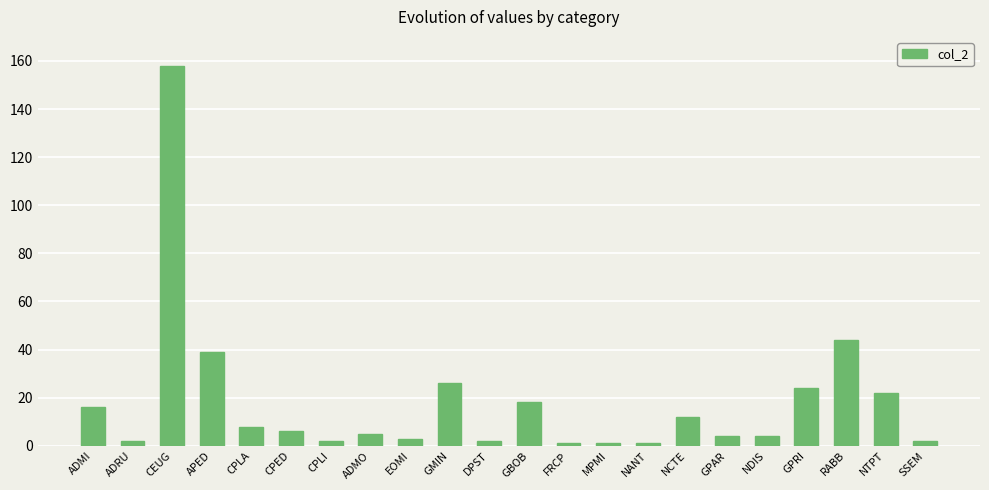

Reading left to right, list all the values displayed in this chart.

16	2	158	39	8	6	2	5	3	26	2	18	1	1	1	12	4	4	24	44	22	2